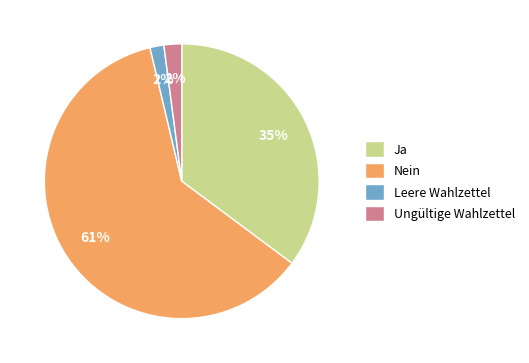

Is the sum of Nein and Ja greater than half?

Yes